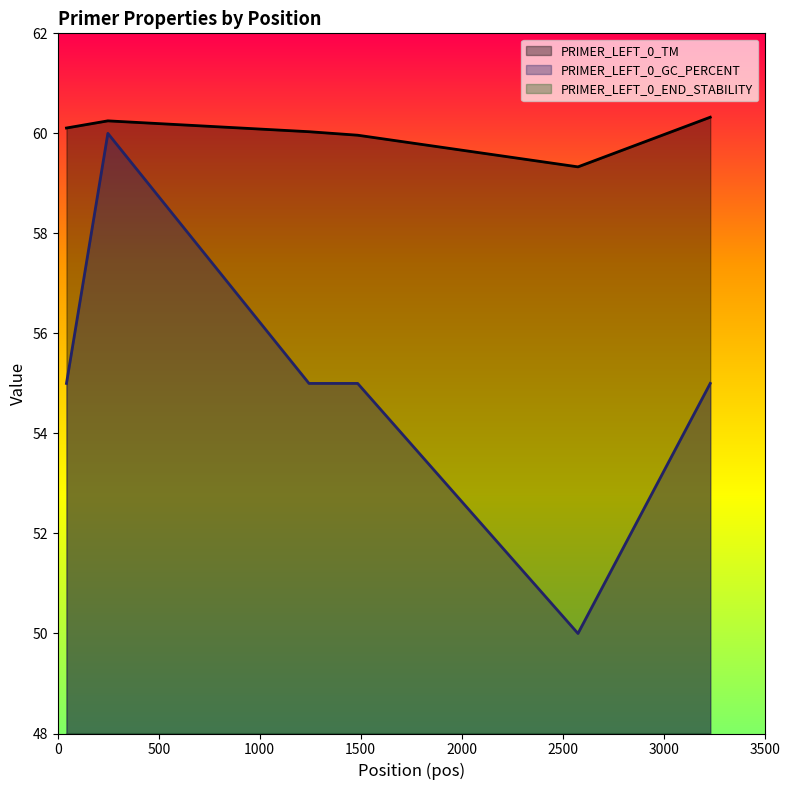

Is the value of PRIMER_LEFT_0_END_STABILITY at 0 greater than the value of PRIMER_LEFT_0_TM at 0?

No